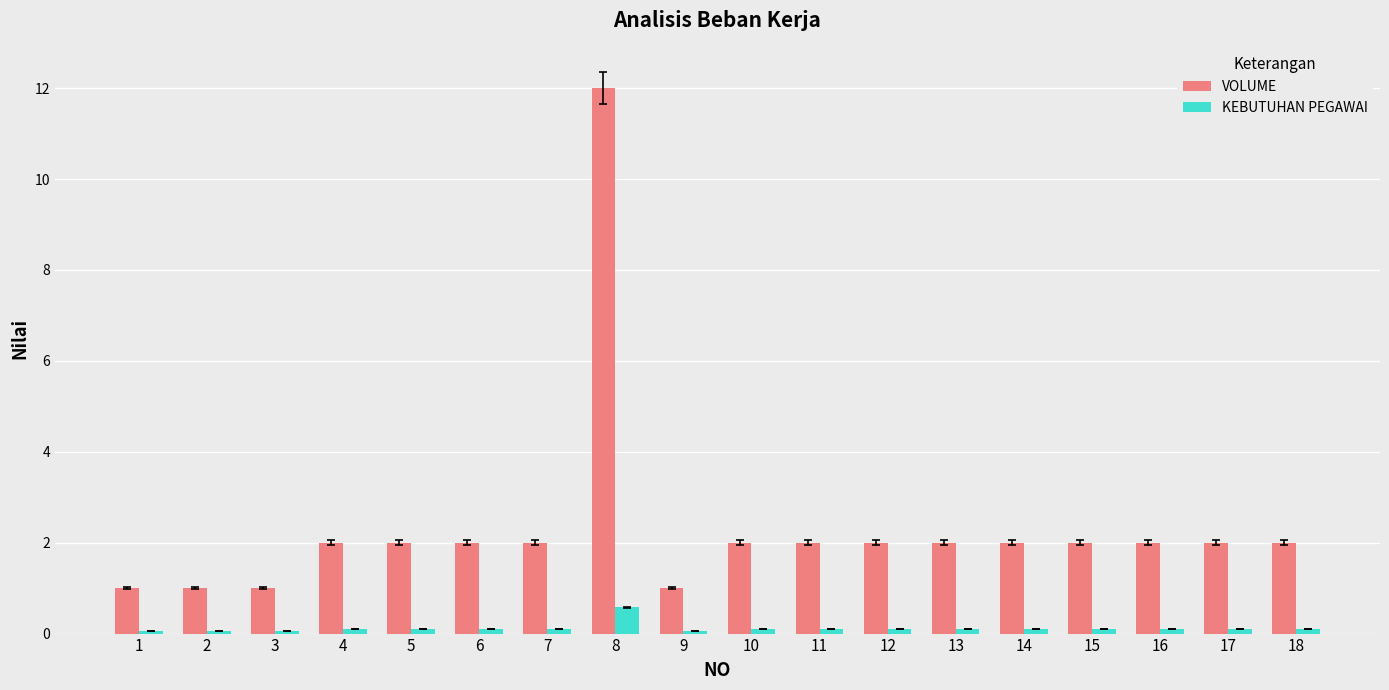

Which series has the largest total across all categories?

VOLUME